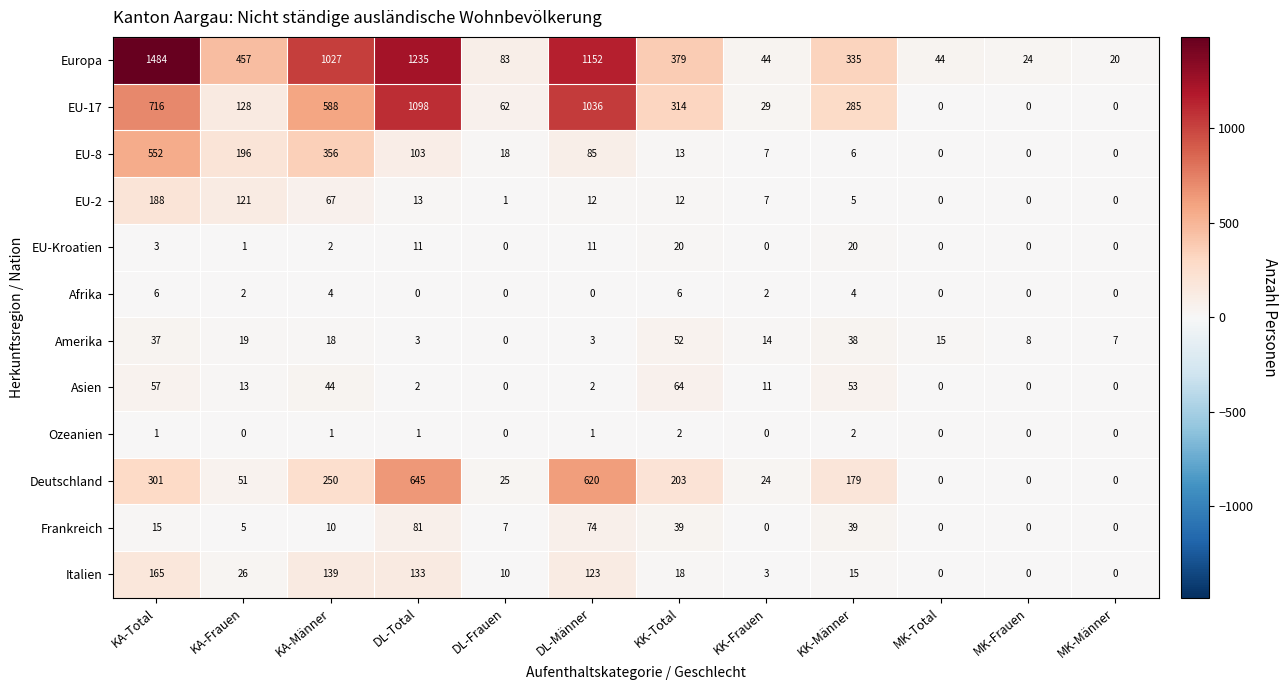

Which series has the largest range (max minus min)?

Europa